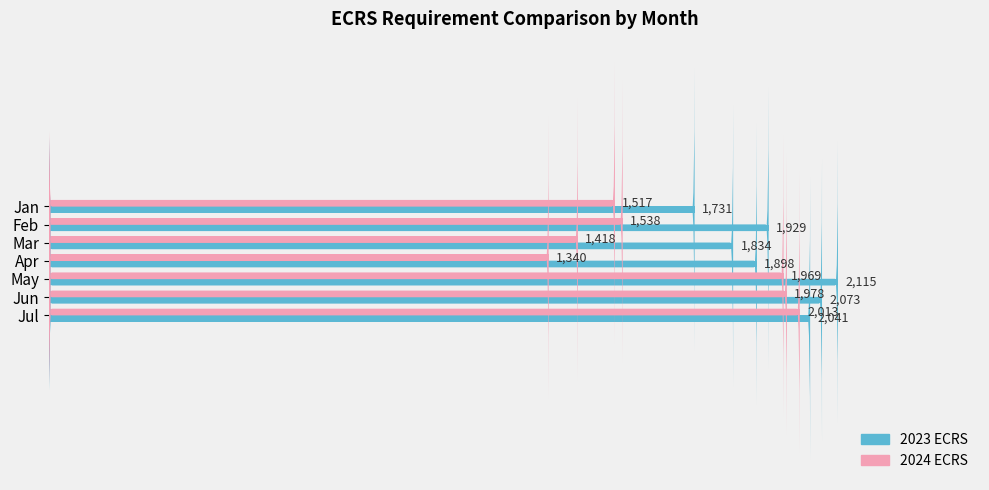

What is the difference between the second highest and second lowest values in the 2023 ECRS series?

238.2